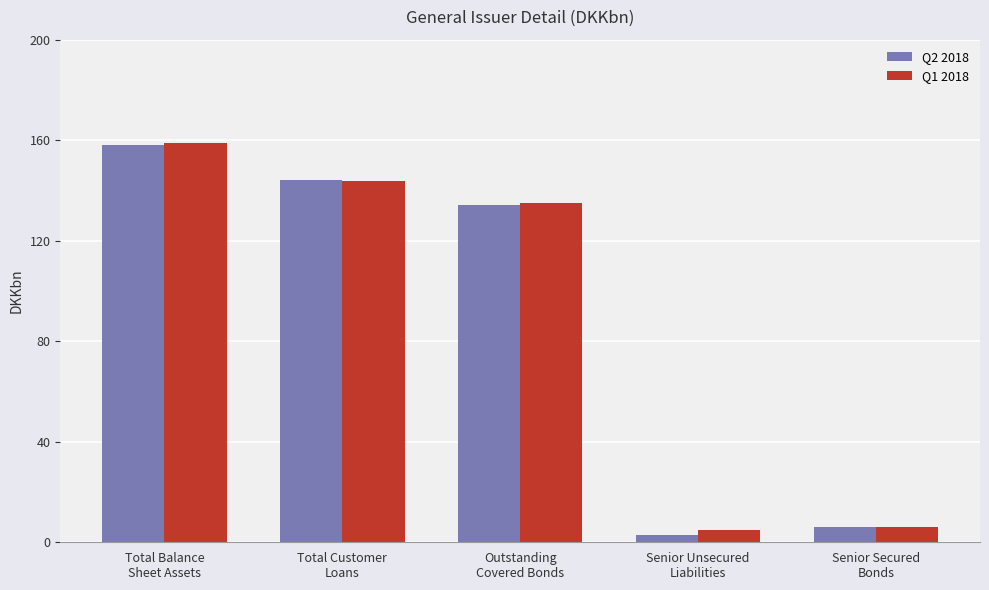

Between Total Customer
Loans and Outstanding
Covered Bonds, which series saw the biggest shift?

Q2 2018